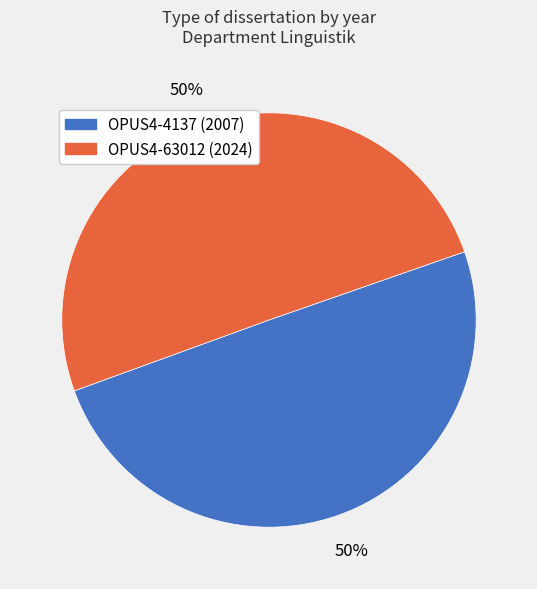

Is it true that OPUS4-63012 is 39% of the pie?

False